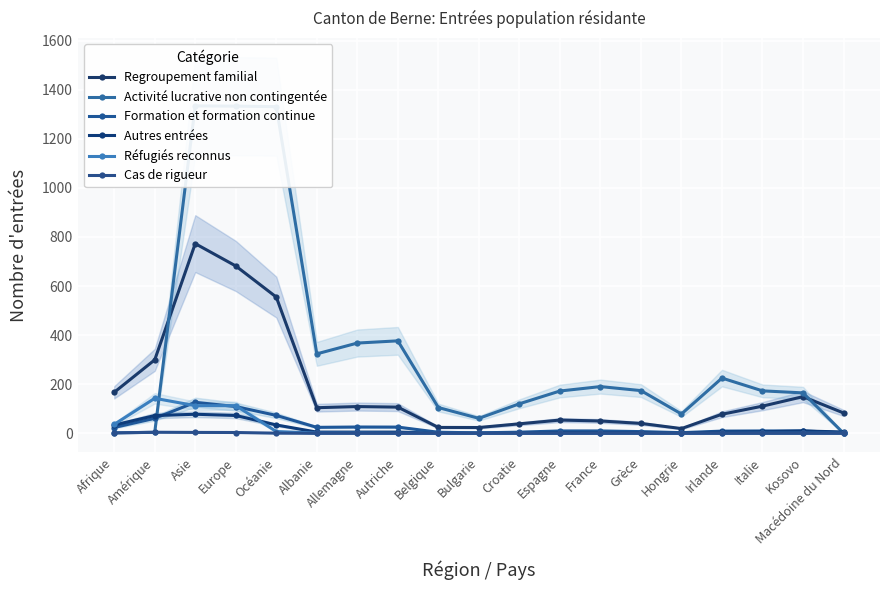

True or false: Autres entrées and Regroupement familial intersect in this chart.

False